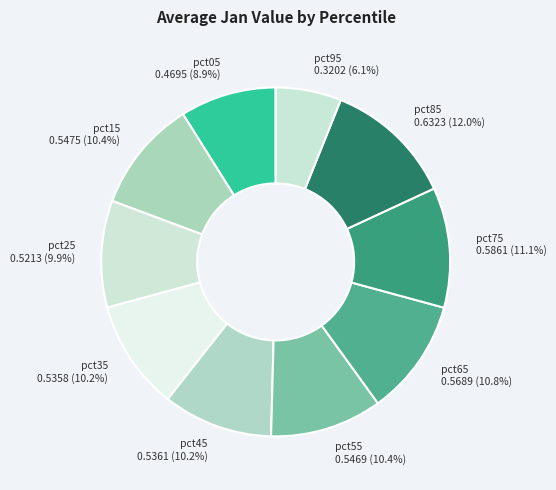

To the nearest percent, what portion does pct35 represent?

10%